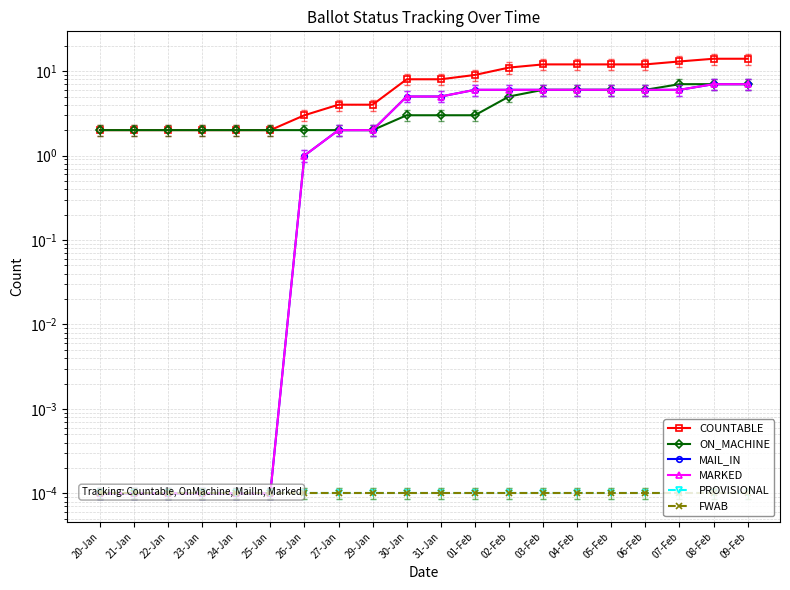

Is it true that ON_MACHINE equals 2.8 at 27-Jan?

False